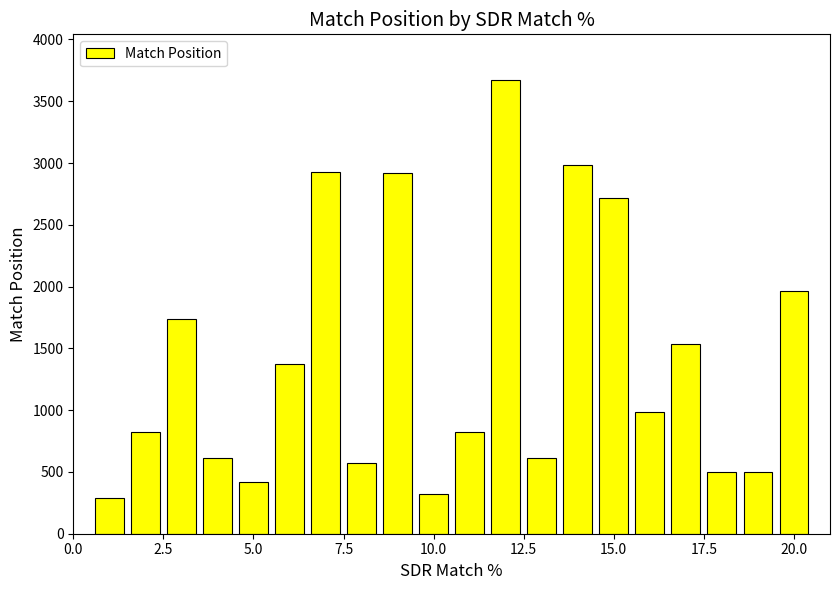

What is the minimum value shown in the chart?

291